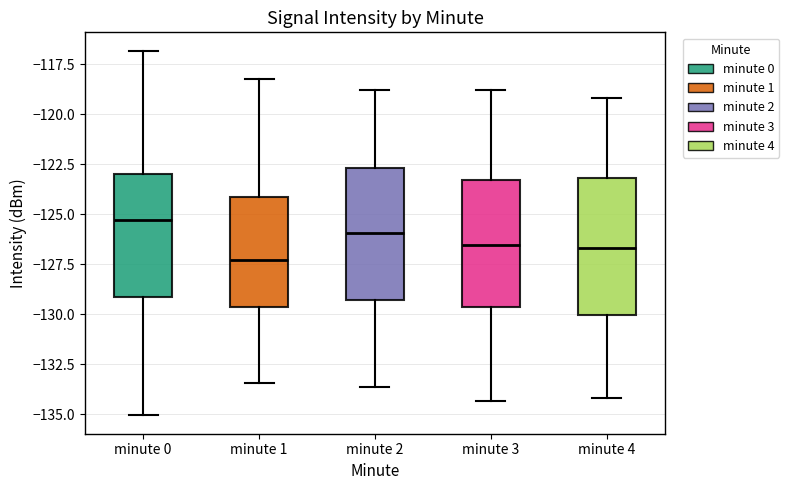

Where does the upper whisker of the box for minute 0 end on the y-axis? The values are not printed on the chart, so give them approximately, as read against the axis.

-117.0